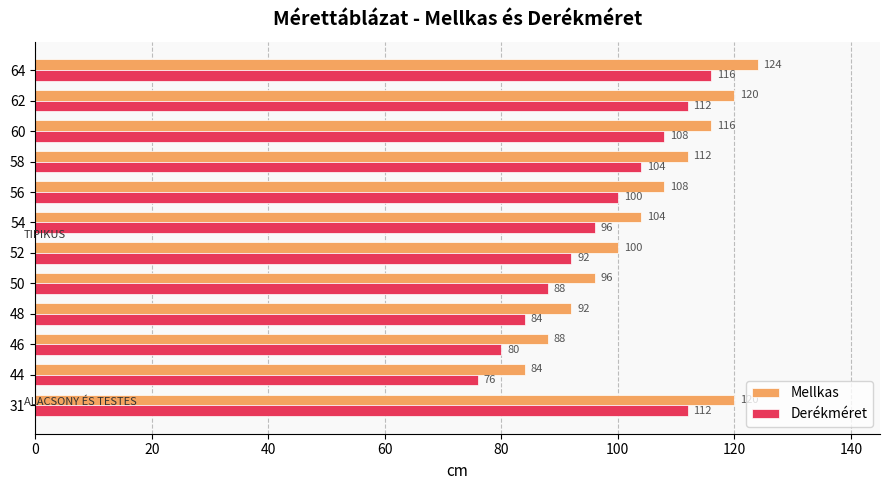

What is the lowest value of the Derékméret series?

76